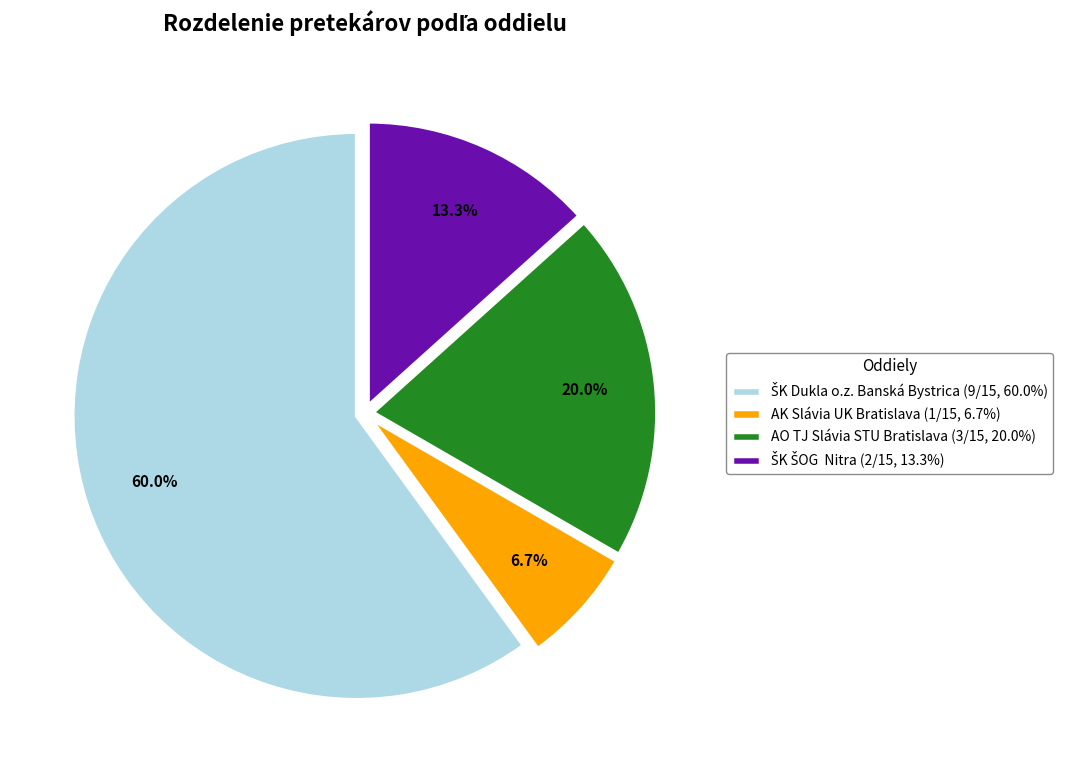

How many slices are in this pie chart?

4